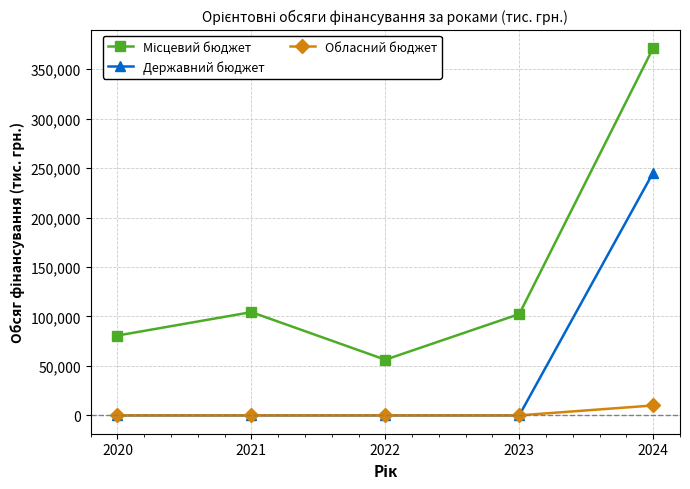

What is the difference between the highest and lowest values at 2024?

361576.6